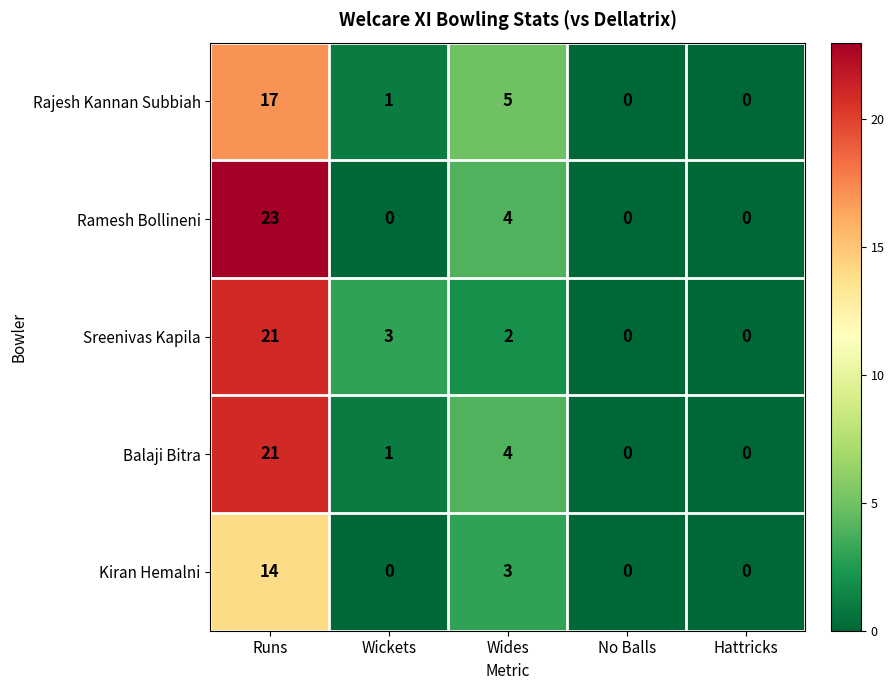

Reading right to left, what are all the values shown in this chart?

Rajesh Kannan Subbiah: Hattricks=0	No Balls=0	Wides=5	Wickets=1	Runs=17
Ramesh Bollineni: Hattricks=0	No Balls=0	Wides=4	Wickets=0	Runs=23
Sreenivas Kapila: Hattricks=0	No Balls=0	Wides=2	Wickets=3	Runs=21
Balaji Bitra: Hattricks=0	No Balls=0	Wides=4	Wickets=1	Runs=21
Kiran Hemalni: Hattricks=0	No Balls=0	Wides=3	Wickets=0	Runs=14